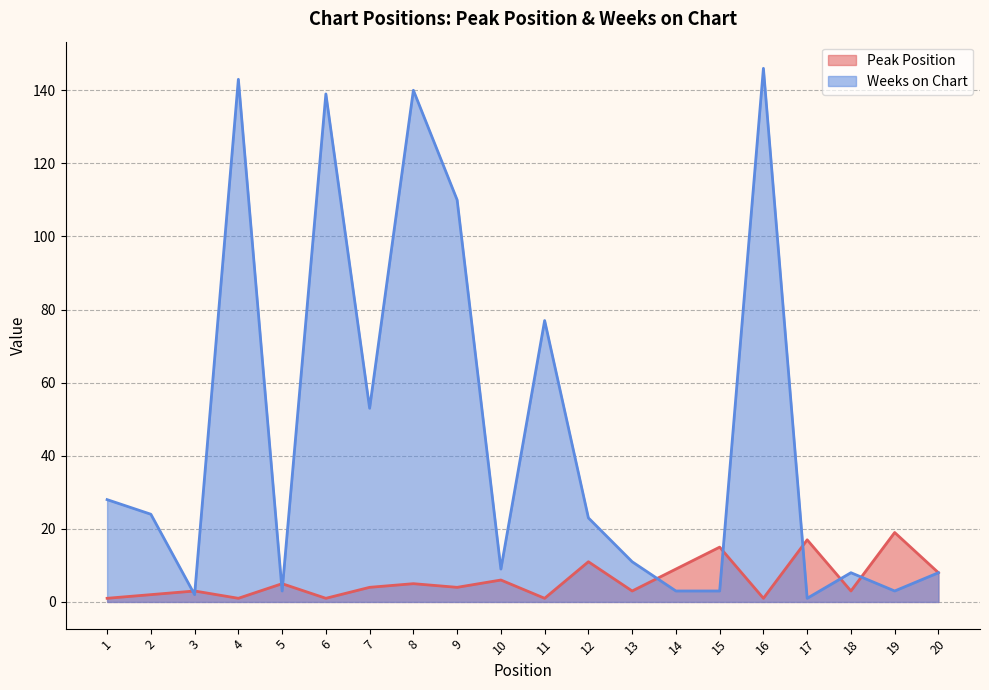

Count the number of categories in the chart.

20